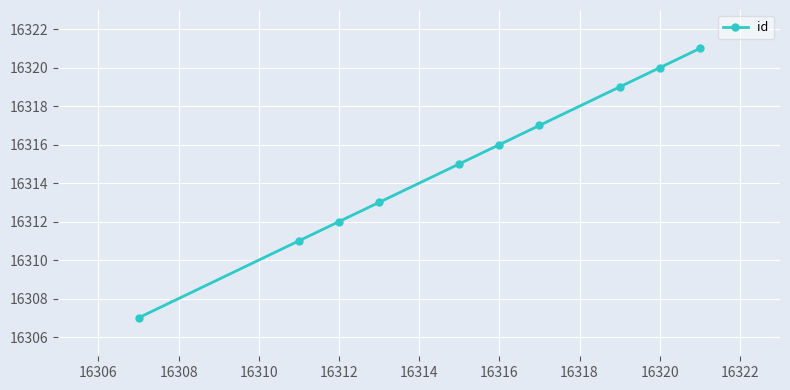

What is the value of the 1st point from the left?

16307